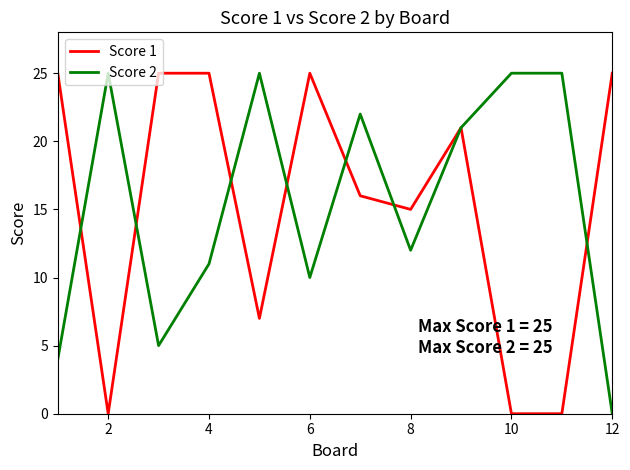

What is the highest value of the Score 2 series?

25